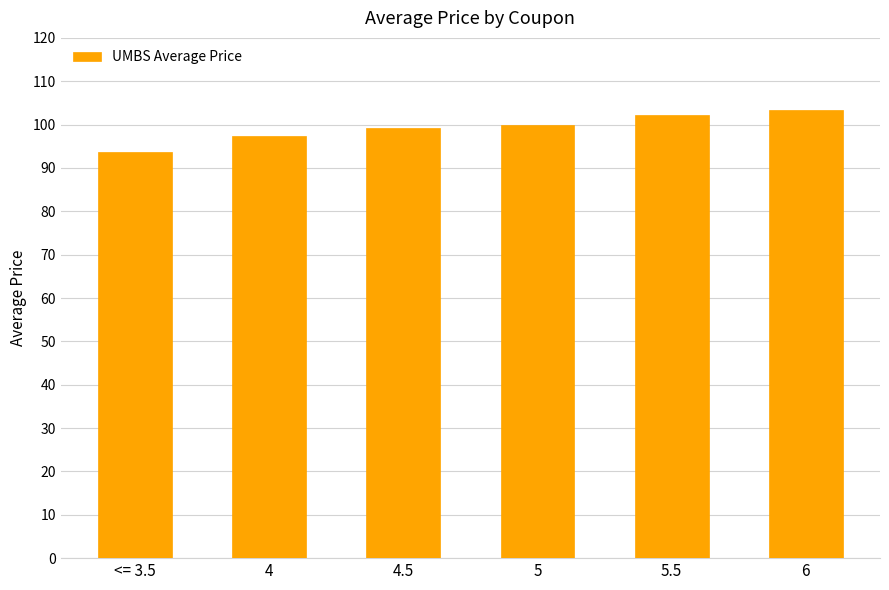

What is the sum of the values at 5 and 4.5?

199.0